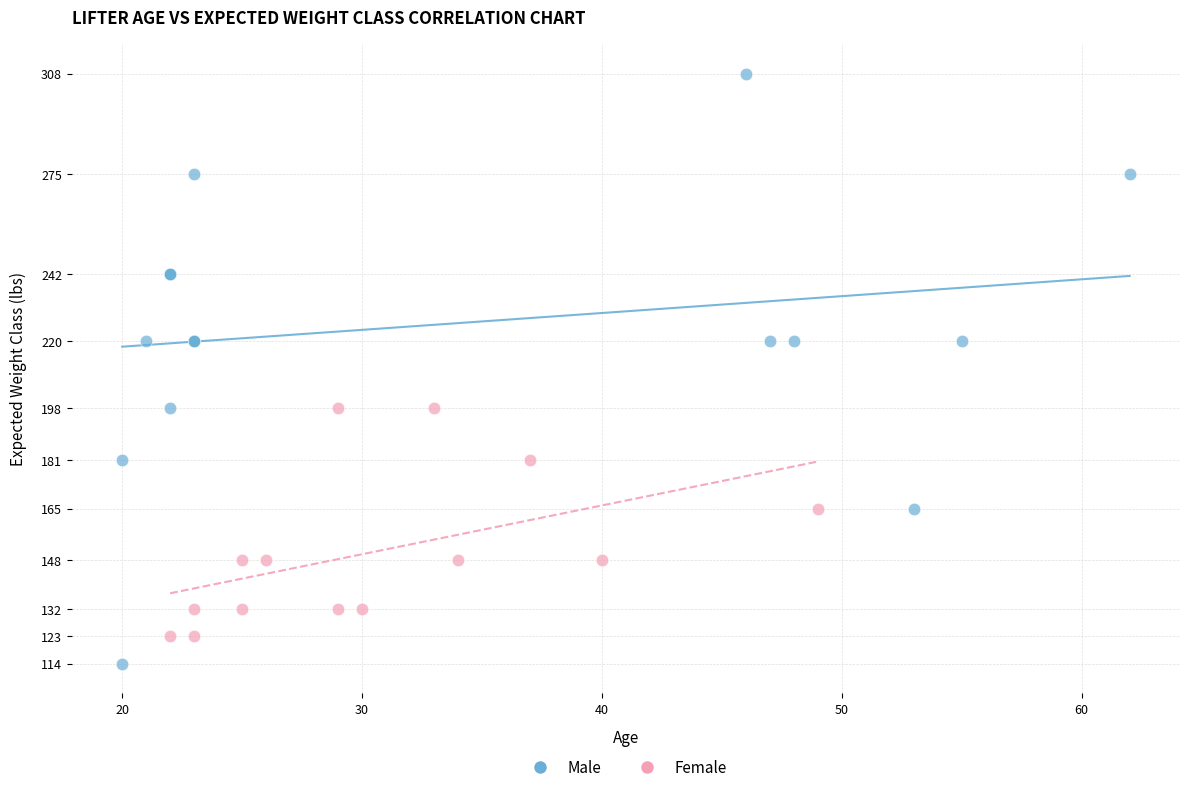

Which series has the widest spread of Y values?

Male